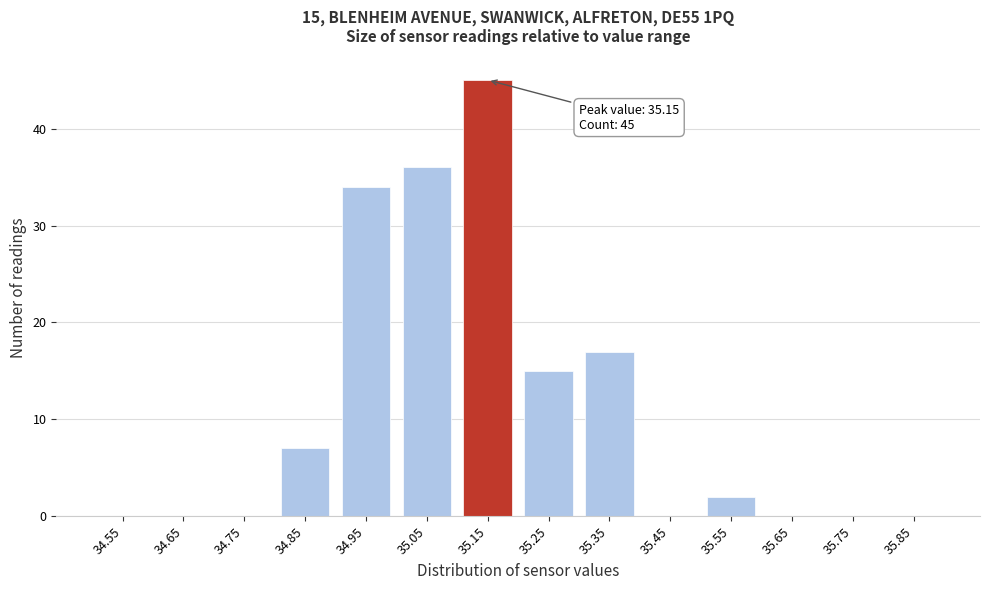

Reading right to left, what are all the values shown in this chart?

35.85=0	35.75=0	35.65=0	35.55=2	35.45=0	35.35=17	35.25=15	35.15=45	35.05=36	34.95=34	34.85=7	34.75=0	34.65=0	34.55=0